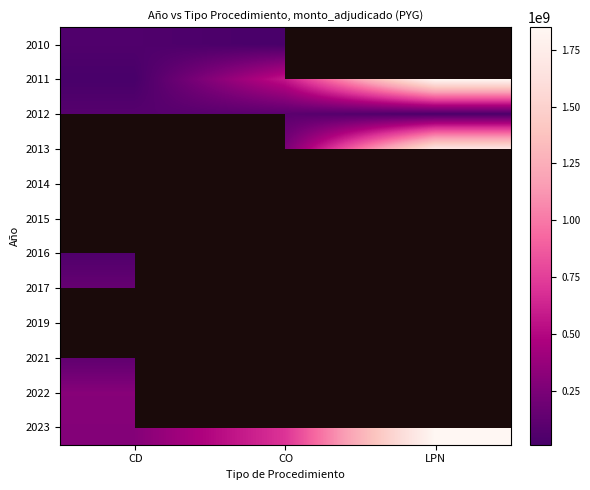

Between LPN and CO, which is larger?

CO